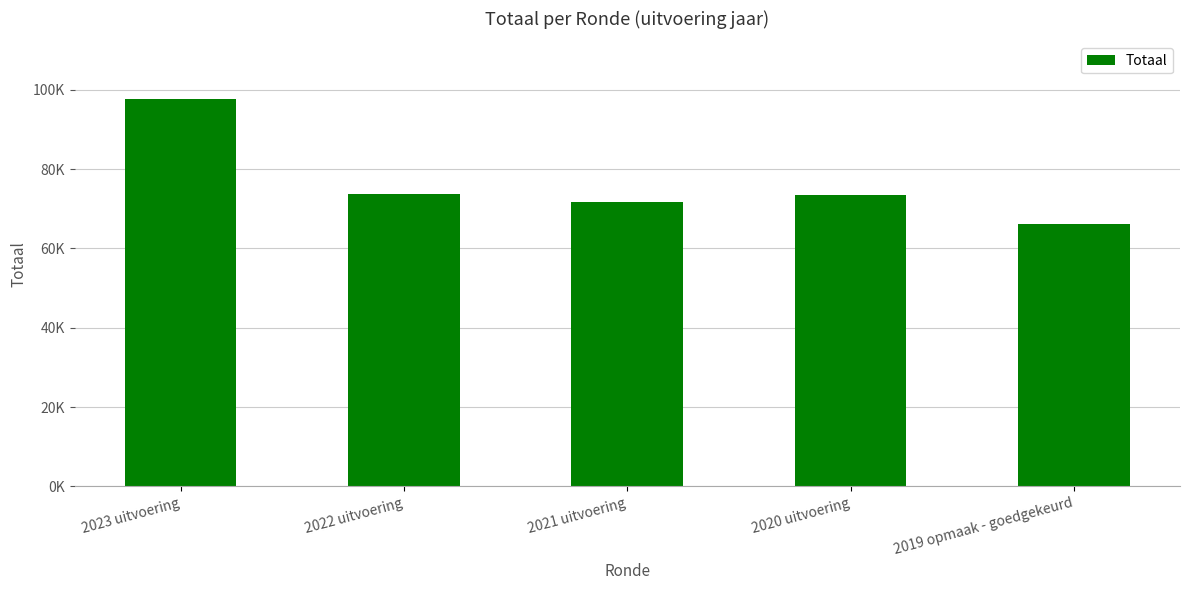

What is the difference between the maximum and minimum values?

31377